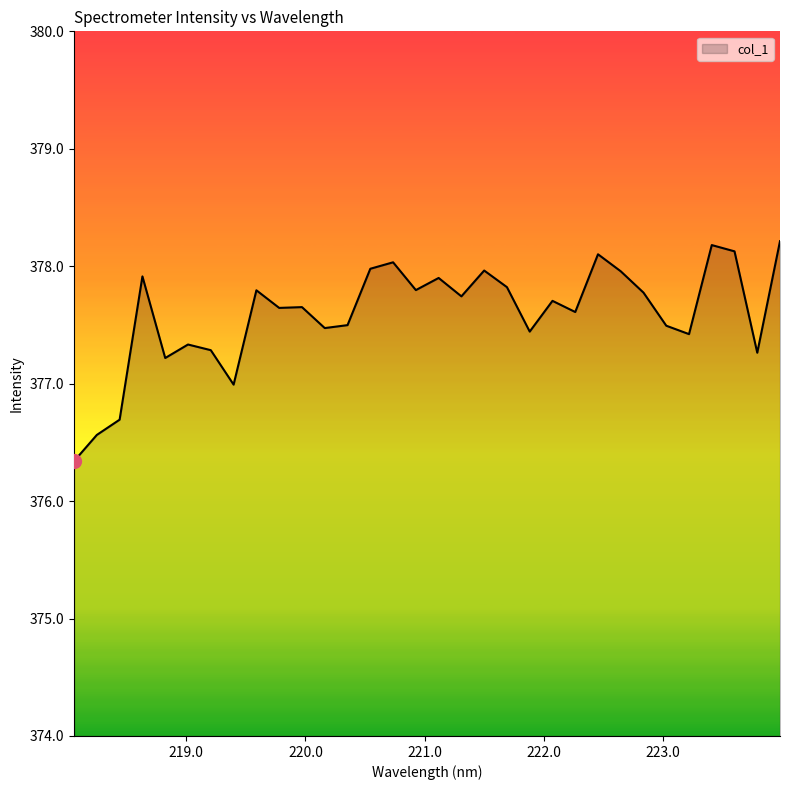

What is the maximum value shown in the chart?

378.2